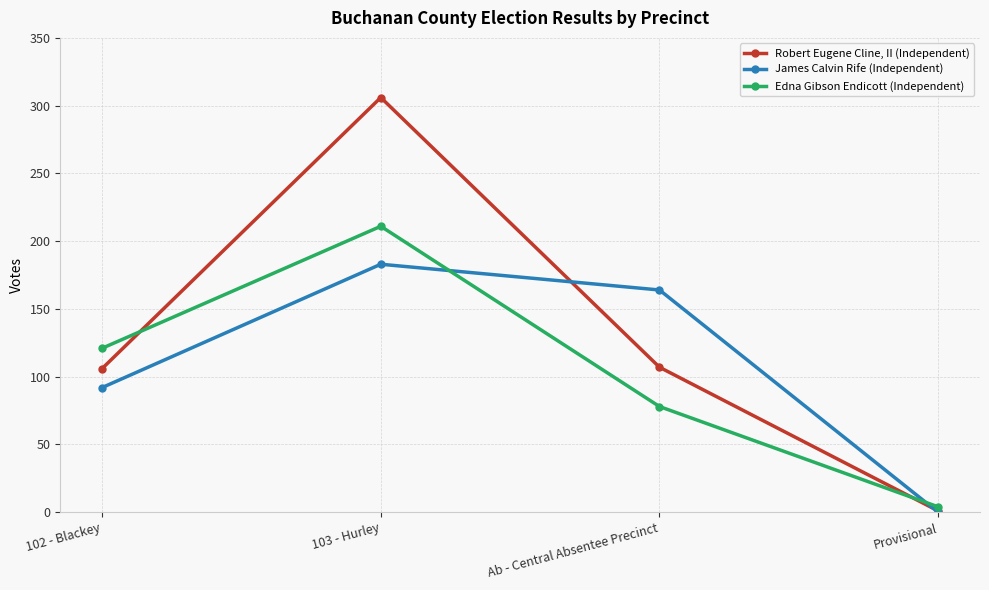

True or false: James Calvin Rife (Independent) and Edna Gibson Endicott (Independent) intersect in this chart.

True